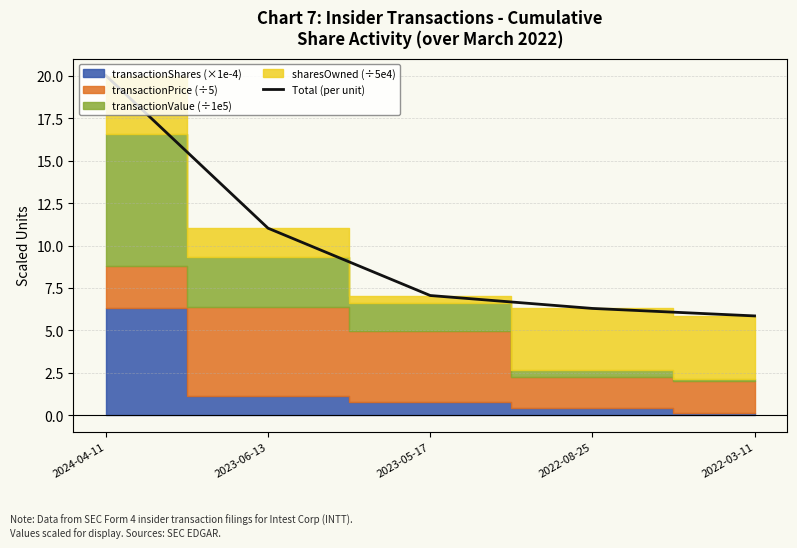

Rank the categories by value from lowest to highest.

2022-03-11, 2022-08-25, 2023-05-17, 2023-06-13, 2024-04-11